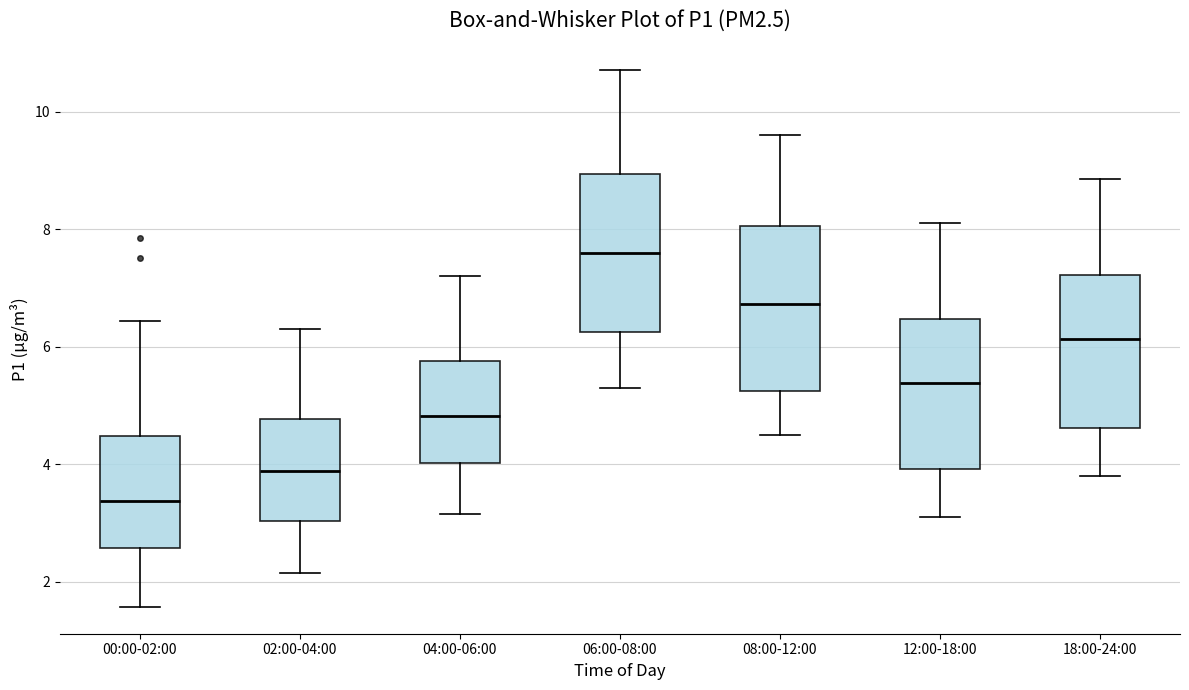

Reading left to right, read every box against the y-axis: the position of its median line, the range the box covers, and the ends of its whiskers. The values are not printed on the chart, so give them approximately, as read against the axis.

00:00-02:00: median 3.4, box 2.6 to 4.4, whiskers 1.6 to 6.4
02:00-04:00: median 3.8, box 3.0 to 4.8, whiskers 2.2 to 6.4
04:00-06:00: median 4.8, box 4.0 to 5.8, whiskers 3.2 to 7.2
06:00-08:00: median 7.6, box 6.2 to 9.0, whiskers 5.4 to 10.8
08:00-12:00: median 6.8, box 5.2 to 8.0, whiskers 4.6 to 9.6
12:00-18:00: median 5.4, box 4.0 to 6.4, whiskers 3.2 to 8.2
18:00-24:00: median 6.2, box 4.6 to 7.2, whiskers 3.8 to 8.8